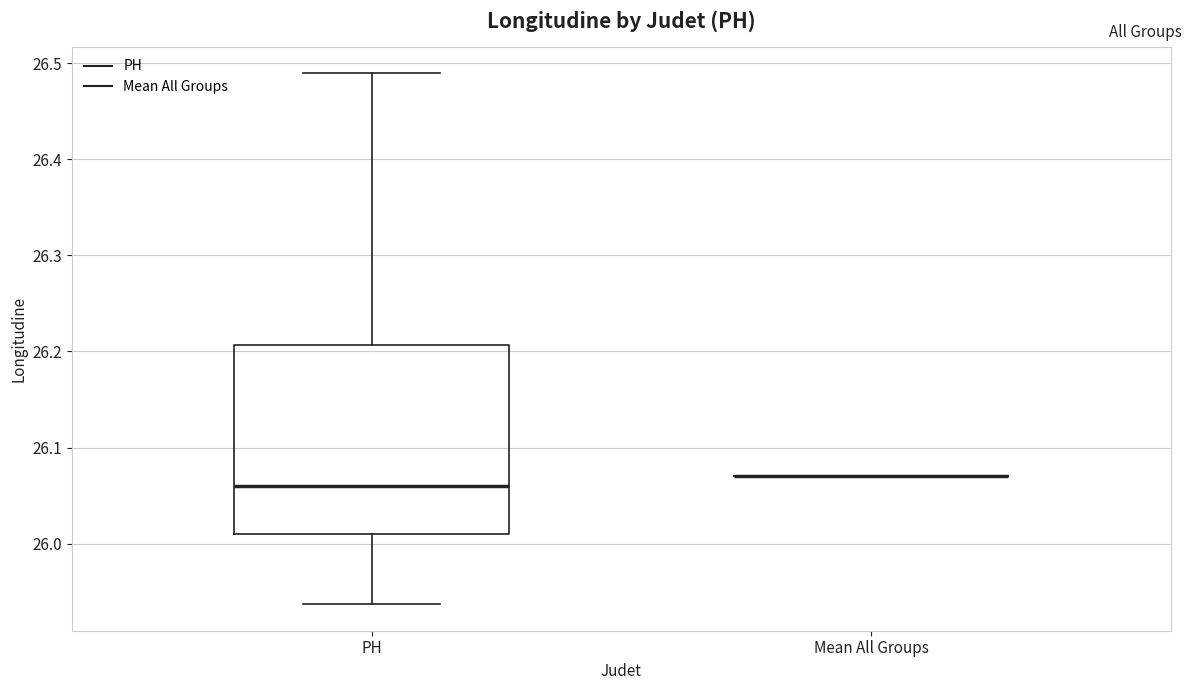

Reading left to right, transcribe this box plot: for each box, give where its median line is, the range the box spans, and where its two whiskers end, as read against the y-axis. The values are not printed on the chart, so give them approximately, as read against the axis.

PH: median 26.06, box 26.01 to 26.21, whiskers 25.94 to 26.49
Mean All Groups: box collapsed to a line at 26.07, whiskers 26.07 to 26.07